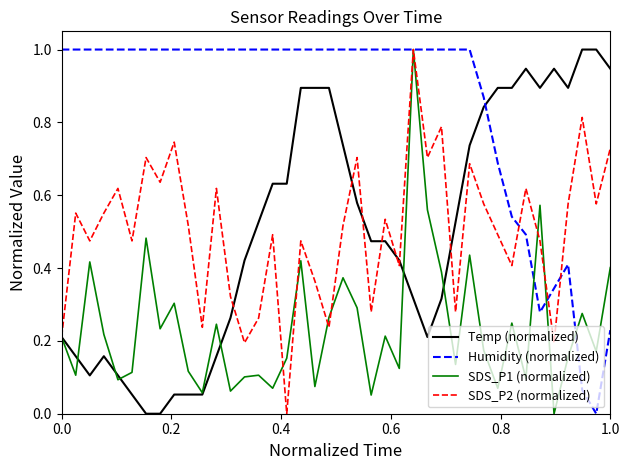

How many lines are shown in the chart?

4